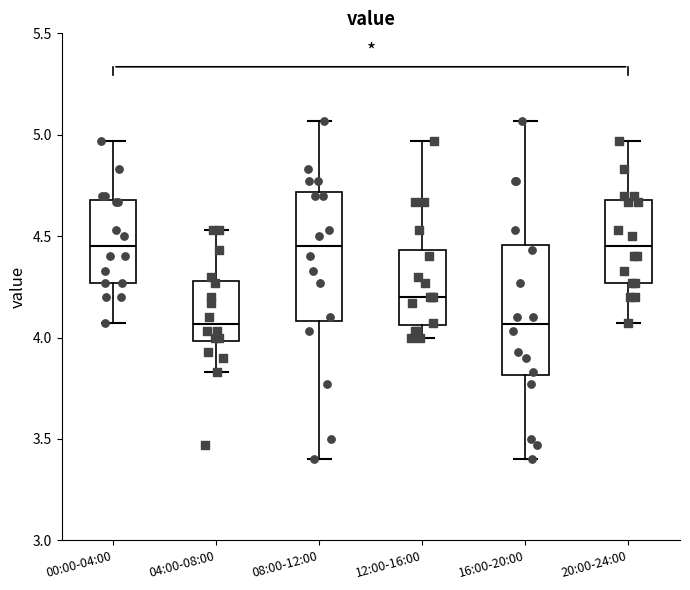

Reading left to right, read every box against the y-axis: the position of its median line, the range the box covers, and the ends of its whiskers. The values are not printed on the chart, so give them approximately, as read against the axis.

00:00-04:00: median 4.45, box 4.25 to 4.70, whiskers 4.05 to 4.95
04:00-08:00: median 4.05, box 4.00 to 4.30, whiskers 3.85 to 4.55
08:00-12:00: median 4.45, box 4.10 to 4.70, whiskers 3.40 to 5.05
12:00-16:00: median 4.20, box 4.05 to 4.45, whiskers 4.00 to 4.95
16:00-20:00: median 4.05, box 3.80 to 4.45, whiskers 3.40 to 5.05
20:00-24:00: median 4.45, box 4.25 to 4.70, whiskers 4.05 to 4.95